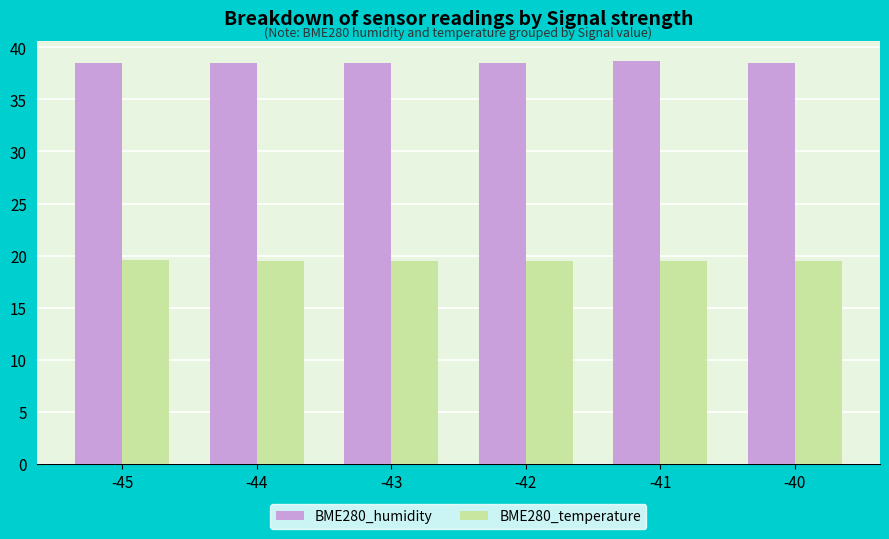

Rank the series at -41 from highest to lowest value.

BME280_humidity, BME280_temperature